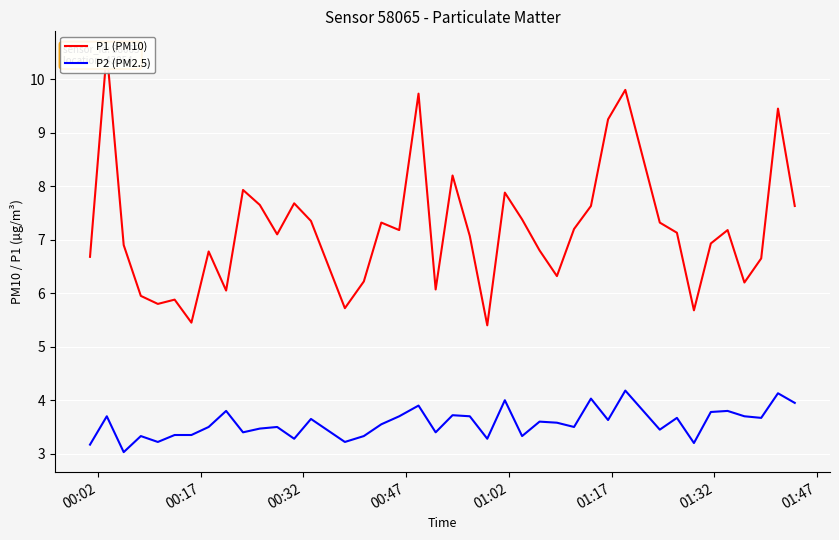

List the series in order of their peak value, lowest first.

P2 (PM2.5), P1 (PM10)